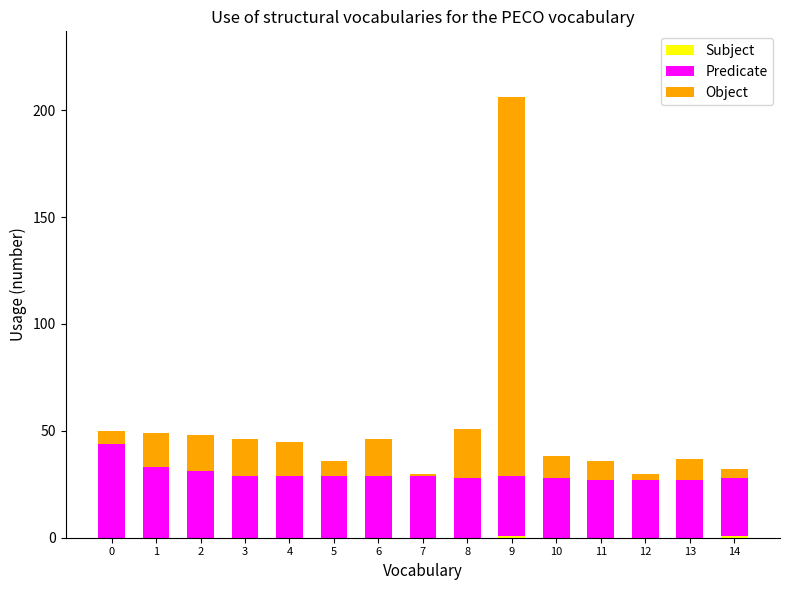

How many distinct data groups are displayed?

3